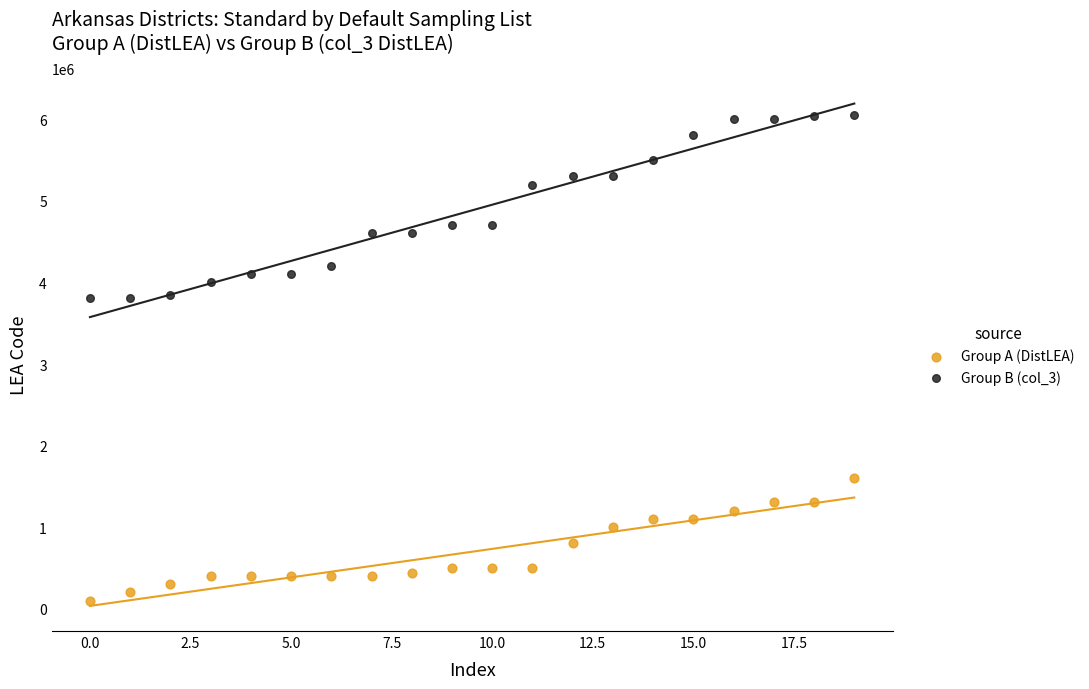

Which series reaches the maximum Y coordinate?

Group B (col_3)